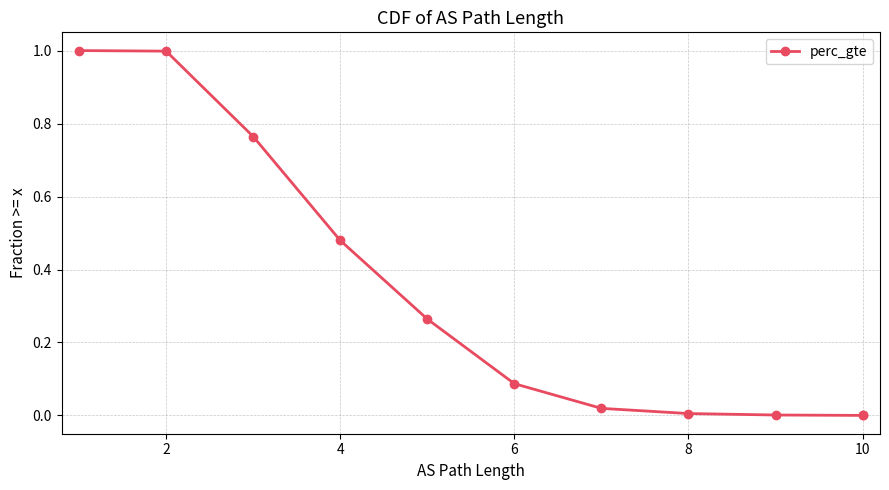

How many values exceed 0?

10